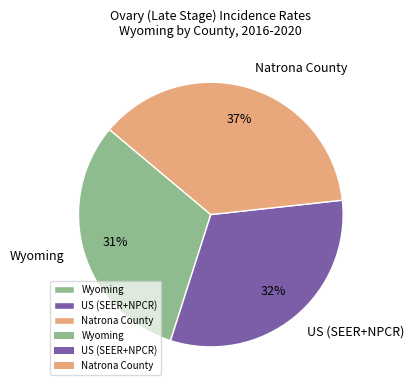

Is it true that Wyoming is 31% of the pie?

True